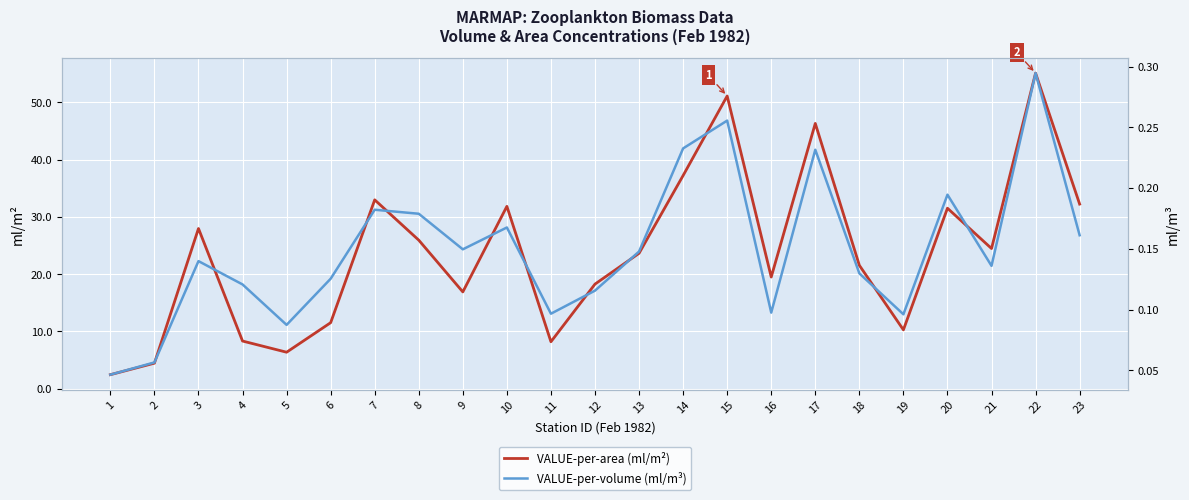

Does the chart display data point markers on the line(s)?

No